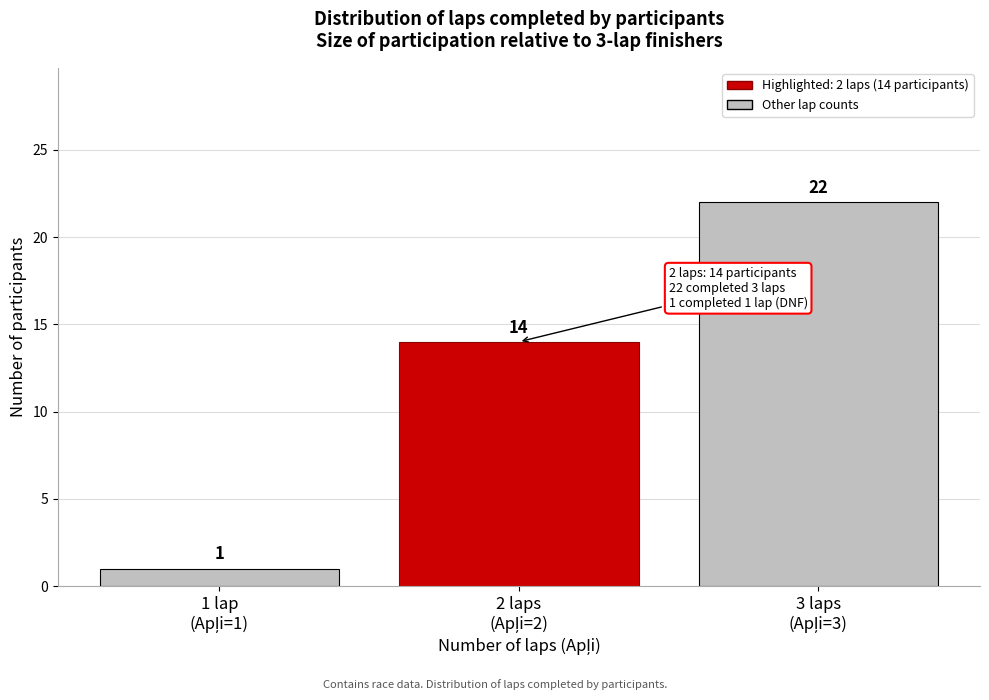

Reading left to right, what are all the values shown in this chart?

1	14	22